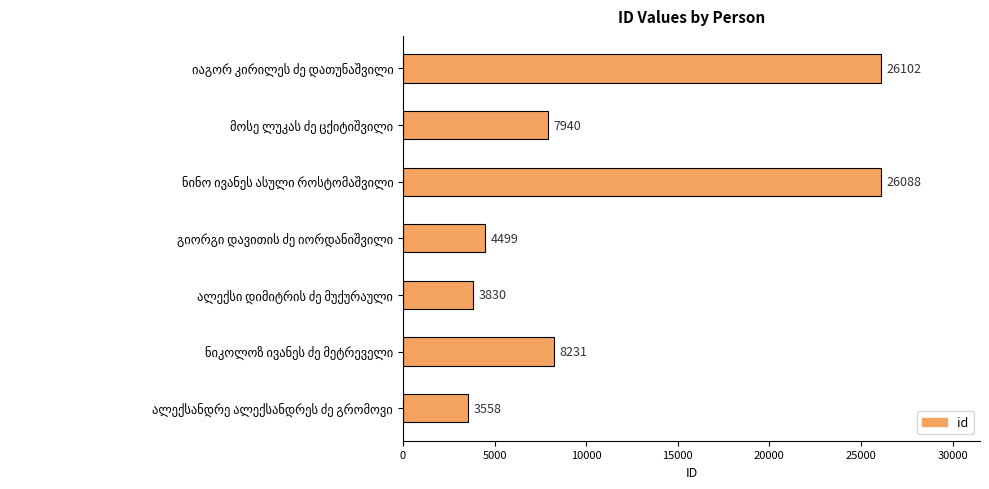

What is the difference between the maximum and minimum values?

22544